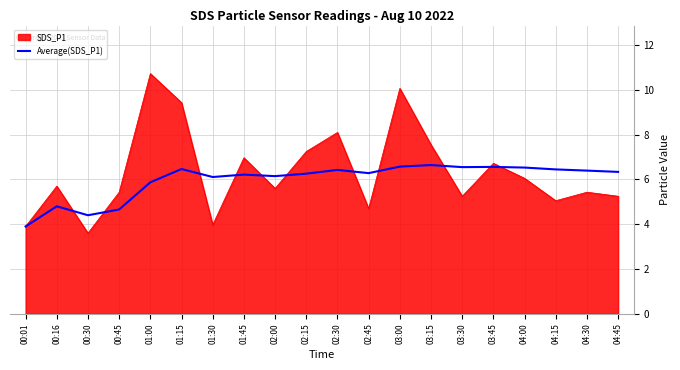

Rank the series by their maximum value, from lowest to highest.

Average(SDS_P1), SDS_P1